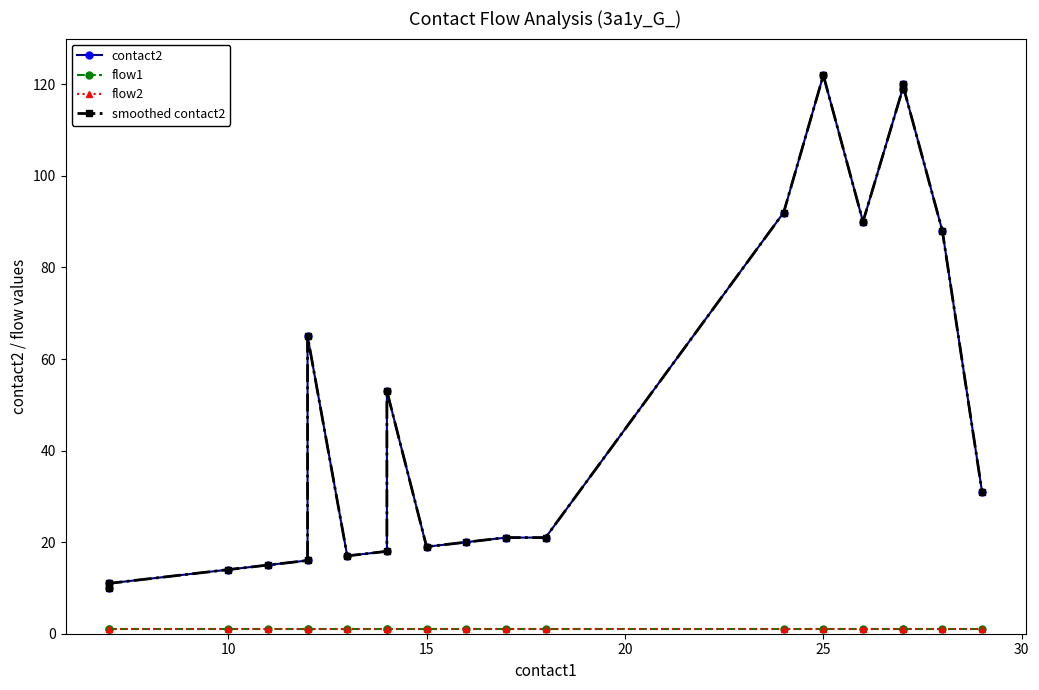

Is the value of contact2 at 18 greater than the value of flow1 at 30?

Yes